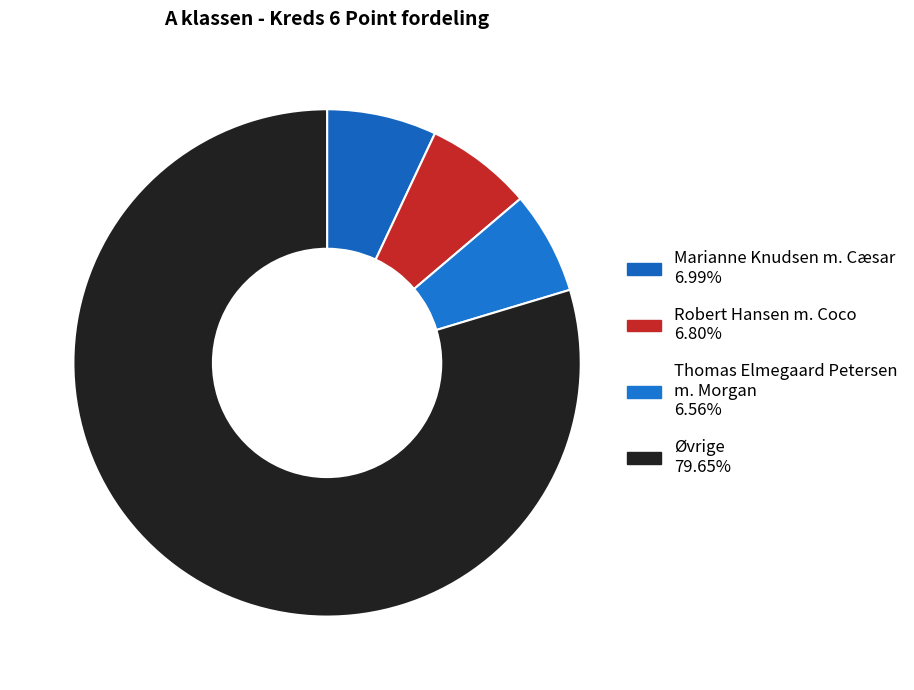

How many slices are in this pie chart?

4